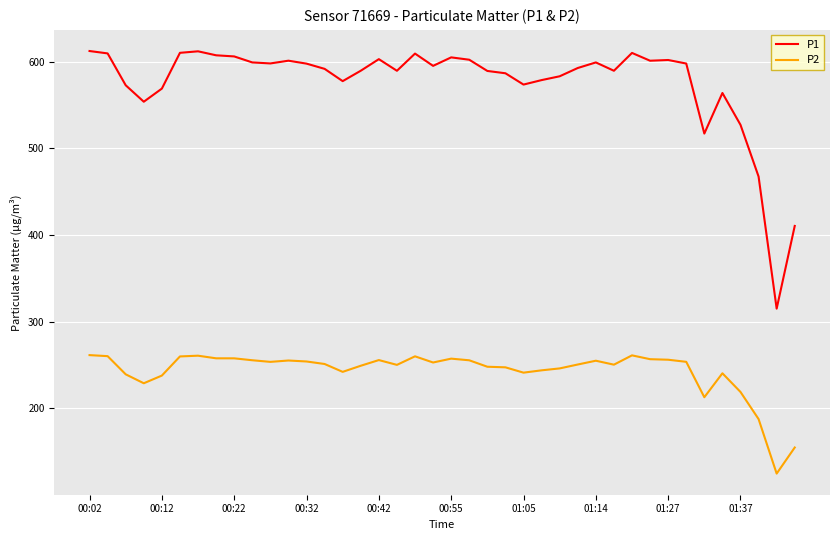

Rank the series by their maximum value, from highest to lowest.

P1, P2